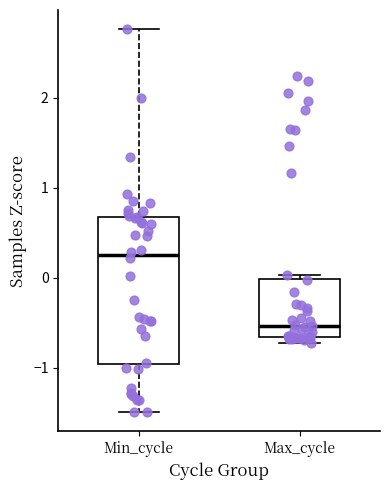

Reading left to right, read every box against the y-axis: the position of its median line, the range the box covers, and the ends of its whiskers. The values are not printed on the chart, so give them approximately, as read against the axis.

Min_cycle: median 0.3, box -1.0 to 0.7, whiskers -1.5 to 2.8
Max_cycle: median -0.5, box -0.7 to 0.0, whiskers -0.7 (just below the box's lower edge) to 0.0 (just above the box's upper edge)